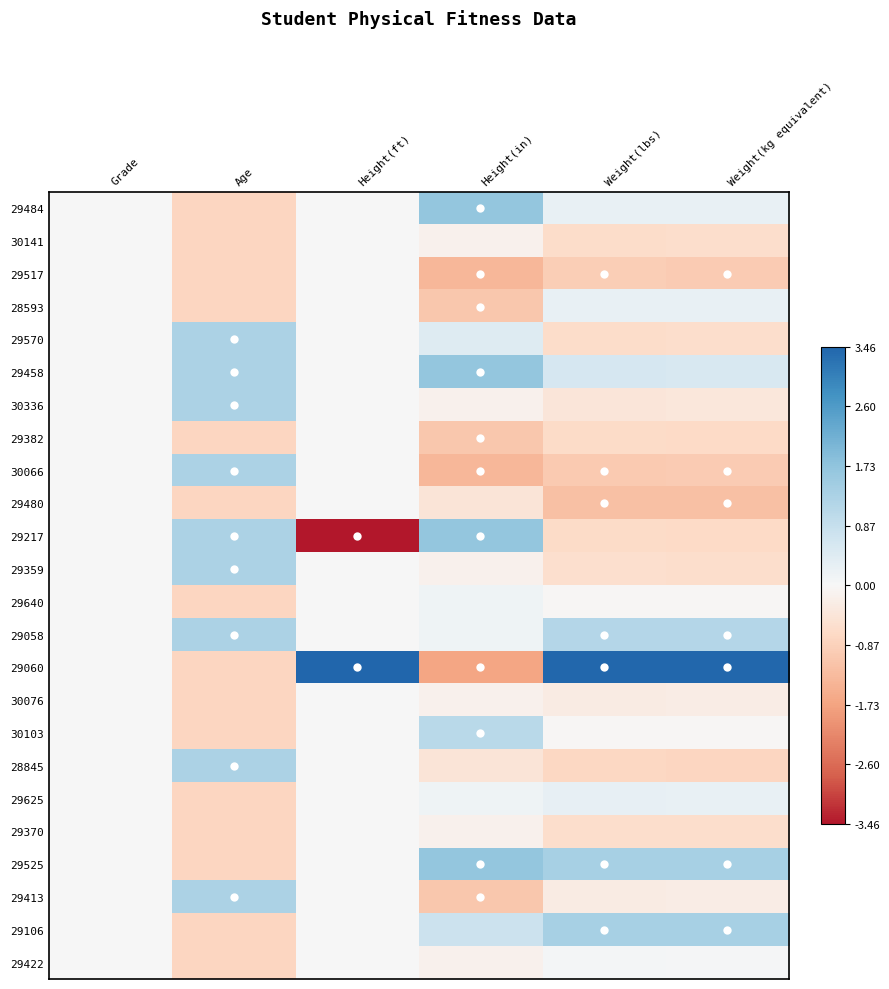

Reading right to left, transcribe all the data shown in this chart.

29484: Weight(kg equivalent)=0.3	Weight(lbs)=0.3	Height(in)=1.7	Height(ft)=0.0	Age=-0.8	Grade=0.0
30141: Weight(kg equivalent)=-0.6	Weight(lbs)=-0.6	Height(in)=-0.2	Height(ft)=0.0	Age=-0.8	Grade=0.0
29517: Weight(kg equivalent)=-1.0	Weight(lbs)=-0.9	Height(in)=-1.4	Height(ft)=0.0	Age=-0.8	Grade=0.0
28593: Weight(kg equivalent)=0.3	Weight(lbs)=0.3	Height(in)=-1.1	Height(ft)=0.0	Age=-0.8	Grade=0.0
29570: Weight(kg equivalent)=-0.6	Weight(lbs)=-0.6	Height(in)=0.5	Height(ft)=0.0	Age=1.3	Grade=0.0
29458: Weight(kg equivalent)=0.6	Weight(lbs)=0.6	Height(in)=1.7	Height(ft)=0.0	Age=1.3	Grade=0.0
30336: Weight(kg equivalent)=-0.4	Weight(lbs)=-0.4	Height(in)=-0.2	Height(ft)=0.0	Age=1.3	Grade=0.0
29382: Weight(kg equivalent)=-0.7	Weight(lbs)=-0.7	Height(in)=-1.1	Height(ft)=0.0	Age=-0.8	Grade=0.0
30066: Weight(kg equivalent)=-1.0	Weight(lbs)=-1.0	Height(in)=-1.4	Height(ft)=0.0	Age=1.3	Grade=0.0
29480: Weight(kg equivalent)=-1.2	Weight(lbs)=-1.2	Height(in)=-0.5	Height(ft)=0.0	Age=-0.8	Grade=0.0
29217: Weight(kg equivalent)=-0.7	Weight(lbs)=-0.7	Height(in)=1.7	Height(ft)=-3.5	Age=1.3	Grade=0.0
29359: Weight(kg equivalent)=-0.6	Weight(lbs)=-0.6	Height(in)=-0.2	Height(ft)=0.0	Age=1.3	Grade=0.0
29640: Weight(kg equivalent)=-0.0	Weight(lbs)=-0.0	Height(in)=0.2	Height(ft)=0.0	Age=-0.8	Grade=0.0
29058: Weight(kg equivalent)=1.1	Weight(lbs)=1.2	Height(in)=0.2	Height(ft)=0.0	Age=1.3	Grade=0.0
29060: Weight(kg equivalent)=3.4	Weight(lbs)=3.4	Height(in)=-1.7	Height(ft)=3.5	Age=-0.8	Grade=0.0
30076: Weight(kg equivalent)=-0.2	Weight(lbs)=-0.3	Height(in)=-0.2	Height(ft)=0.0	Age=-0.8	Grade=0.0
30103: Weight(kg equivalent)=-0.0	Weight(lbs)=-0.0	Height(in)=1.1	Height(ft)=0.0	Age=-0.8	Grade=0.0
28845: Weight(kg equivalent)=-0.8	Weight(lbs)=-0.7	Height(in)=-0.5	Height(ft)=0.0	Age=1.3	Grade=0.0
29625: Weight(kg equivalent)=0.3	Weight(lbs)=0.3	Height(in)=0.2	Height(ft)=0.0	Age=-0.8	Grade=0.0
29370: Weight(kg equivalent)=-0.6	Weight(lbs)=-0.6	Height(in)=-0.2	Height(ft)=0.0	Age=-0.8	Grade=0.0
29525: Weight(kg equivalent)=1.4	Weight(lbs)=1.4	Height(in)=1.7	Height(ft)=0.0	Age=-0.8	Grade=0.0
29413: Weight(kg equivalent)=-0.2	Weight(lbs)=-0.3	Height(in)=-1.1	Height(ft)=0.0	Age=1.3	Grade=0.0
29106: Weight(kg equivalent)=1.4	Weight(lbs)=1.4	Height(in)=0.8	Height(ft)=0.0	Age=-0.8	Grade=0.0
29422: Weight(kg equivalent)=0.0	Weight(lbs)=0.1	Height(in)=-0.2	Height(ft)=0.0	Age=-0.8	Grade=0.0